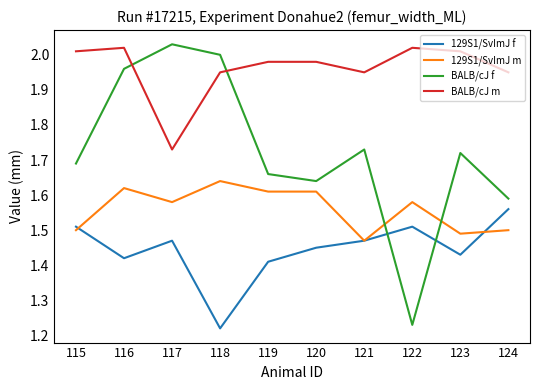

List the series in order of their overall mean, lowest first.

129S1/SvImJ f, 129S1/SvImJ m, BALB/cJ f, BALB/cJ m